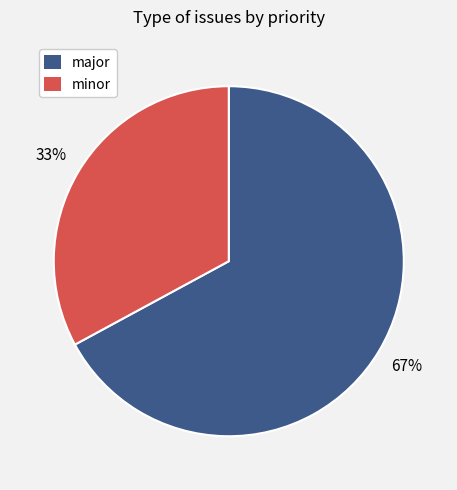

Rank the categories by value from highest to lowest.

major, minor